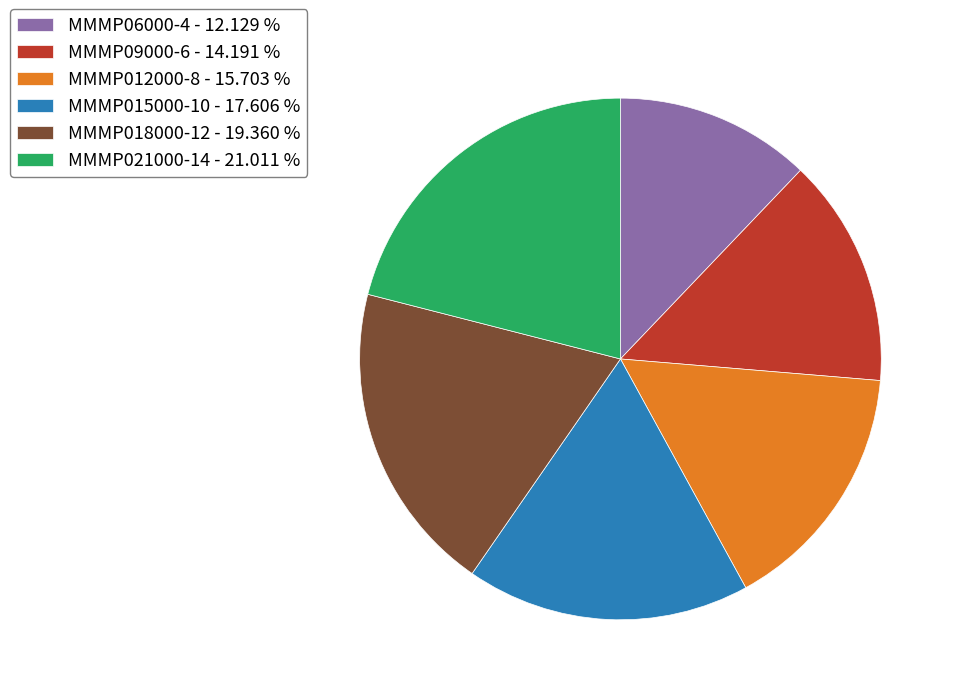

Approximately how many times larger is the value at MMMP015000-10 compared to MMMP018000-12?

0.9